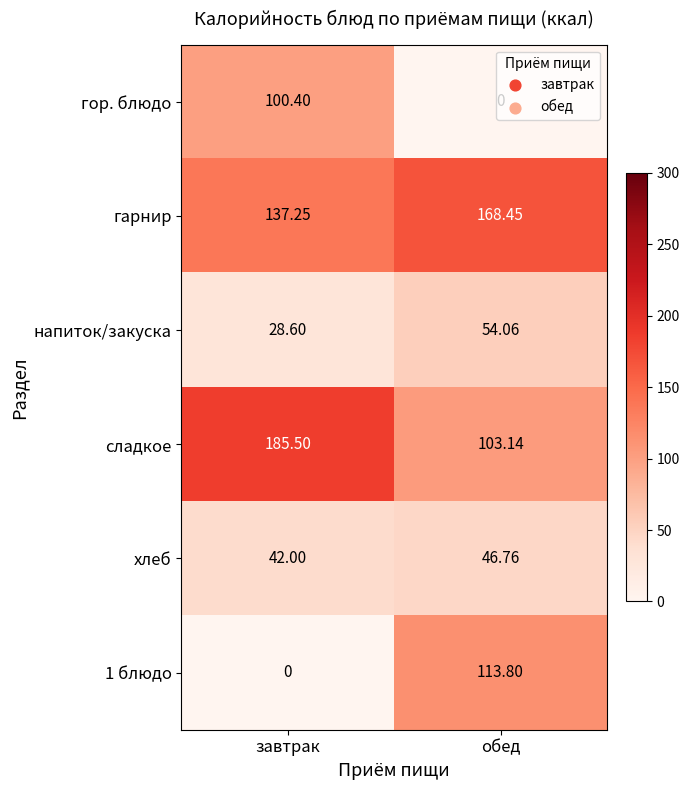

Rank the categories by сладкое value from highest to lowest.

завтрак, обед